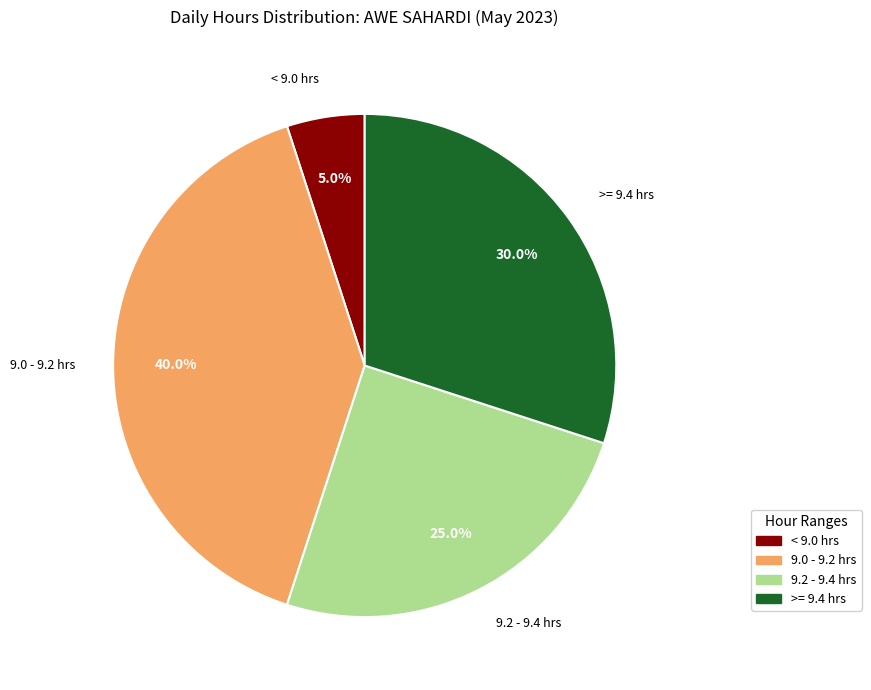

Is there any slice that represents more than half of the pie?

No